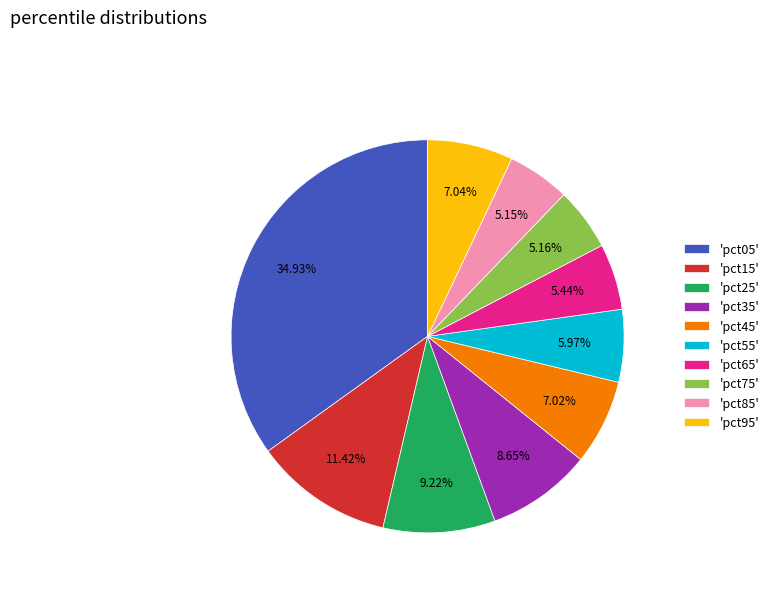

Does 'pct35' account for over 50% of the chart?

No